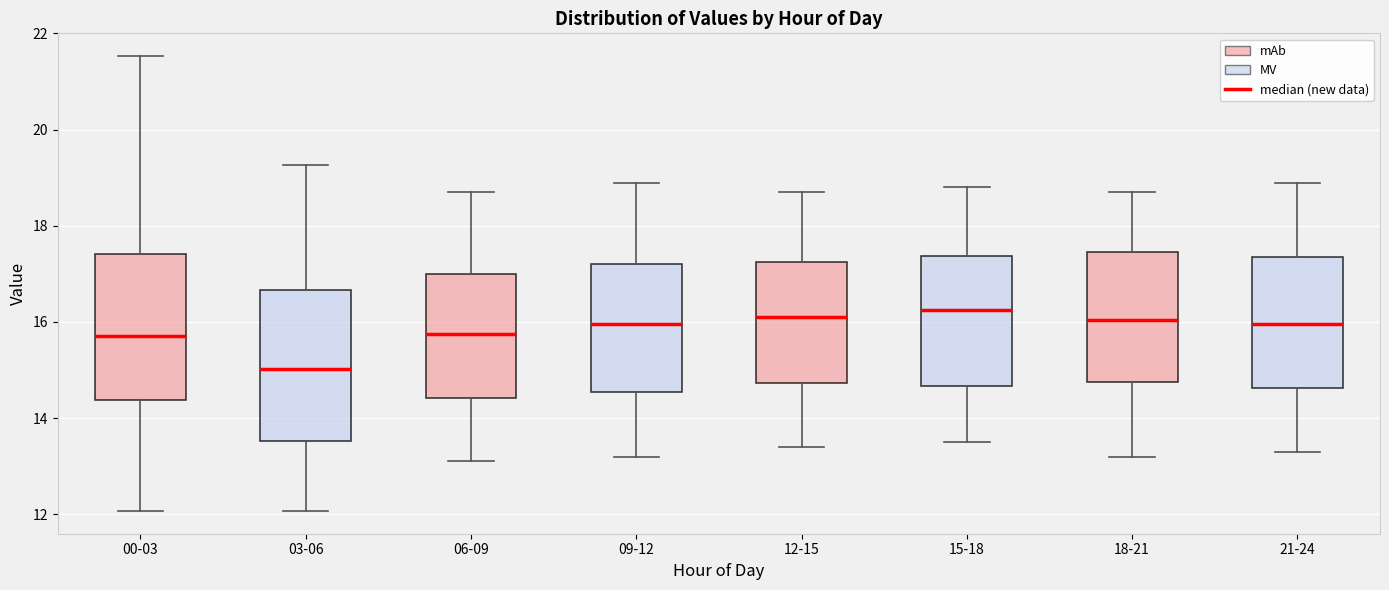

Where is the upper edge of the box for 12-15 on the y-axis? The values are not printed on the chart, so give them approximately, as read against the axis.

17.2